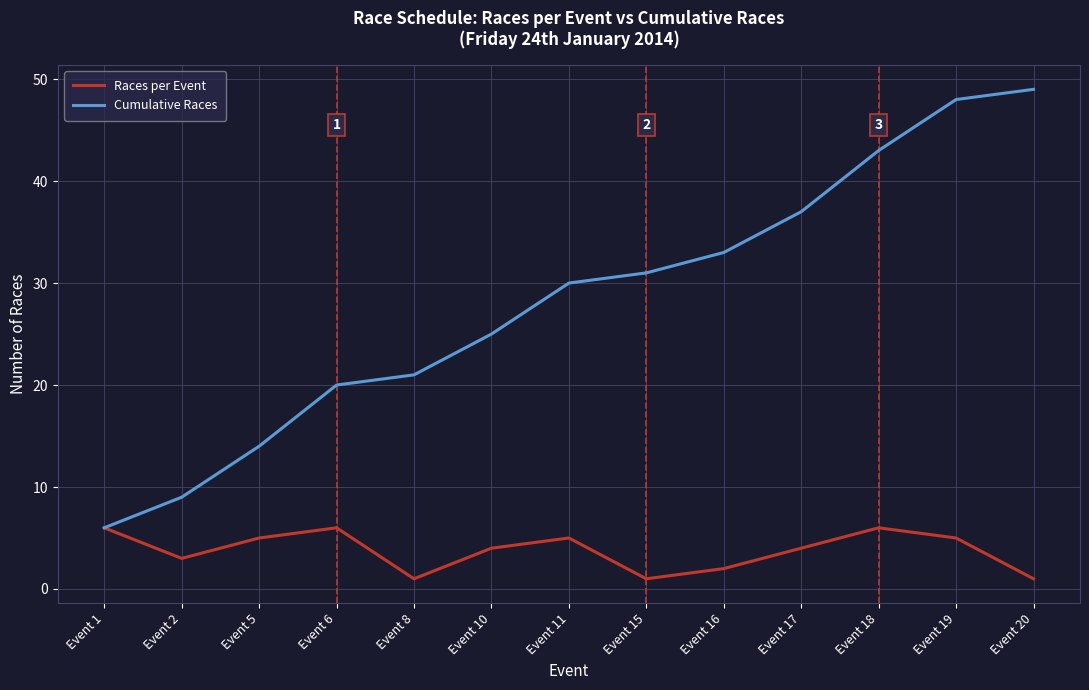

What is the spread (max minus min) of values at Event 2?

6